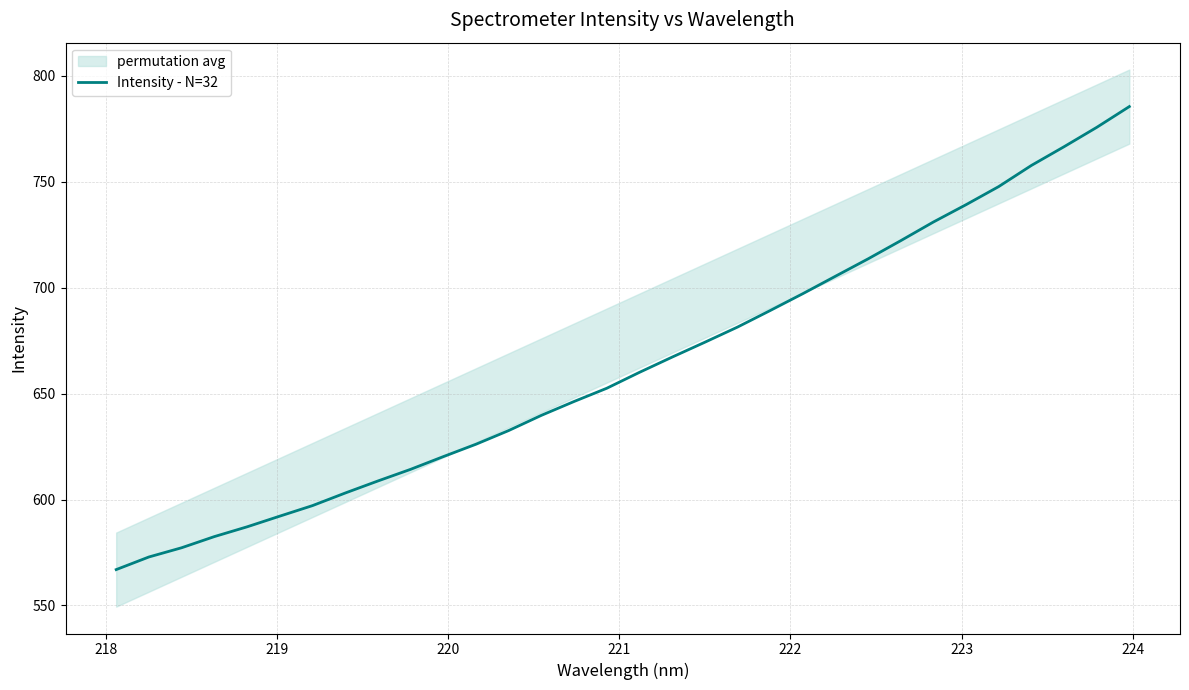

What is the minimum value for Intensity - N=32?

566.9